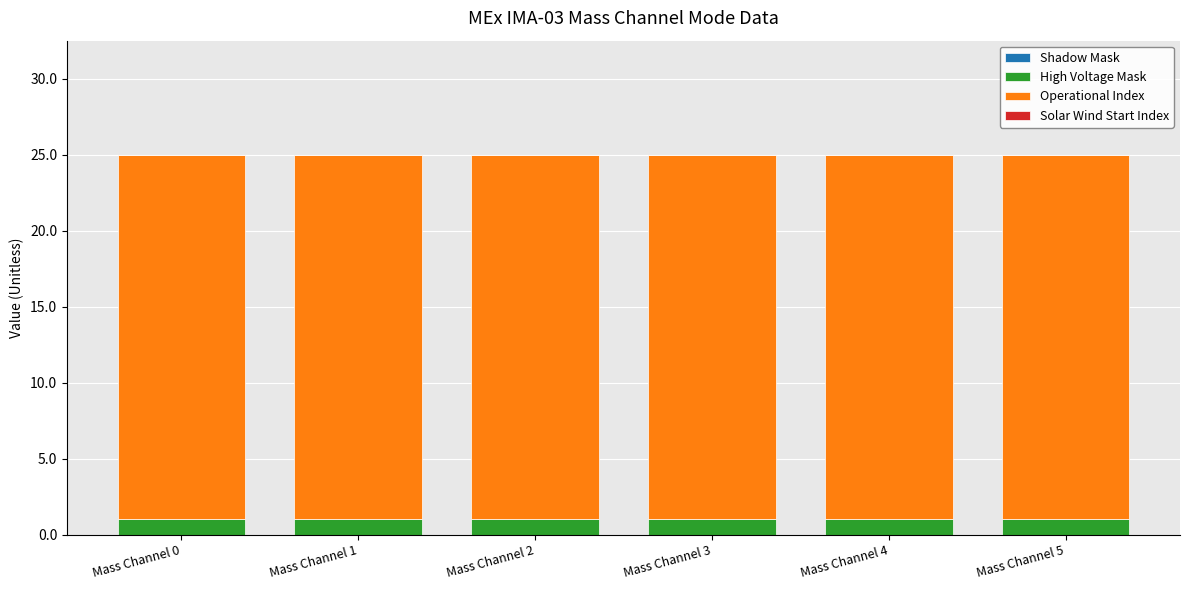

Is it true that High Voltage Mask equals 1 at Mass Channel 2?

True